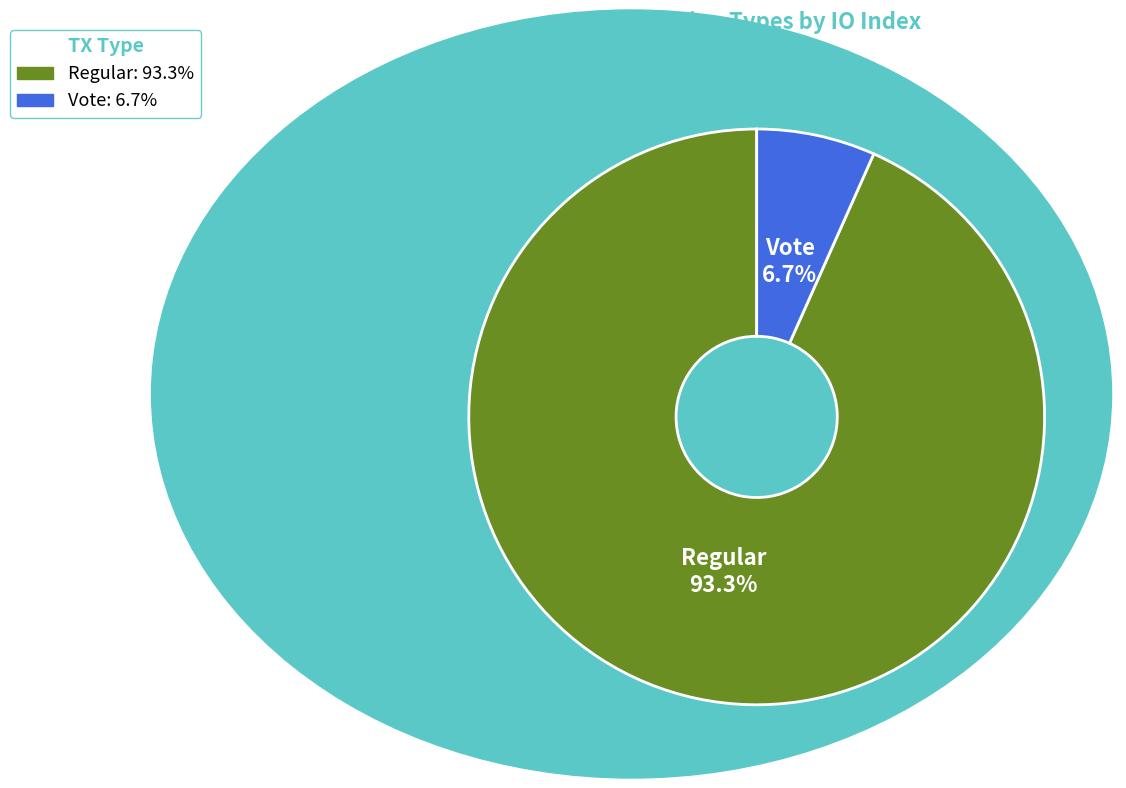

Which category has the smallest portion of the pie?

Vote